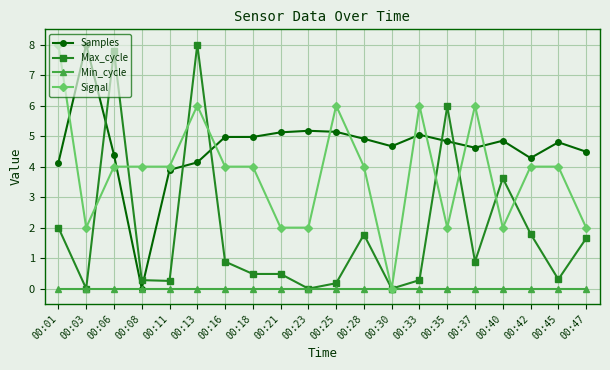

What is the spread (max minus min) of values at 00:30?

4.7